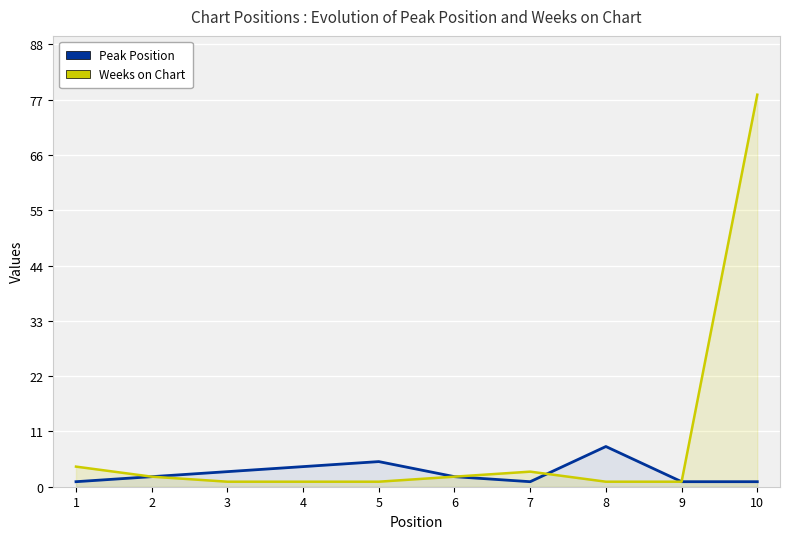

Does the chart display data point markers on the line(s)?

No